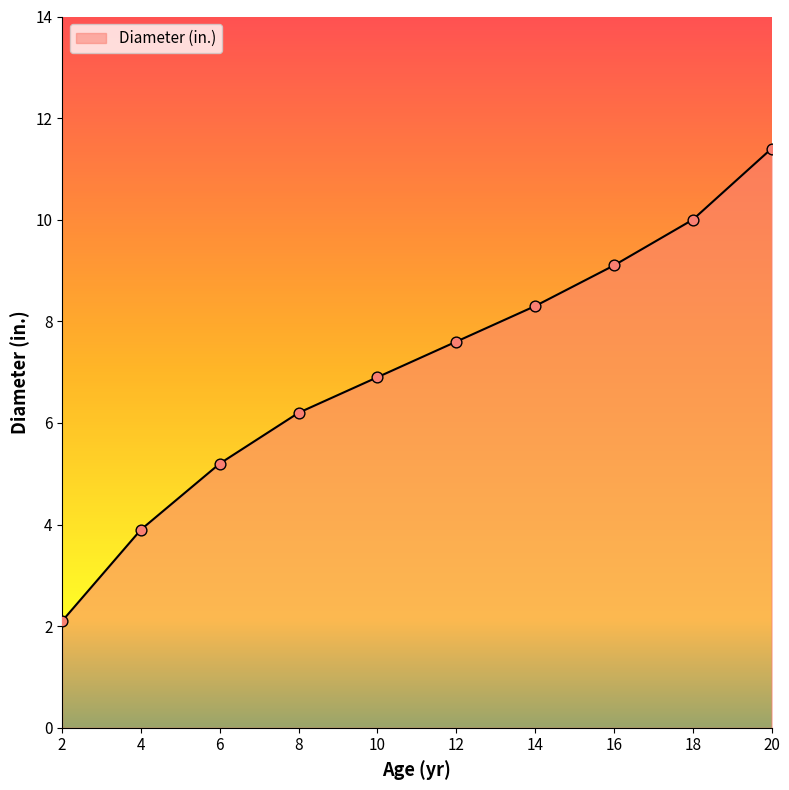

Approximately how many times larger is the value at 16 compared to 12?

1.2